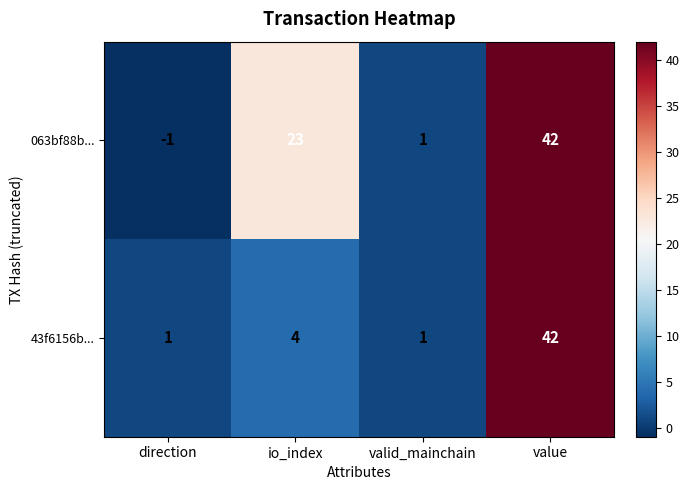

At which label is 063bf88b... closest to 20?

io_index